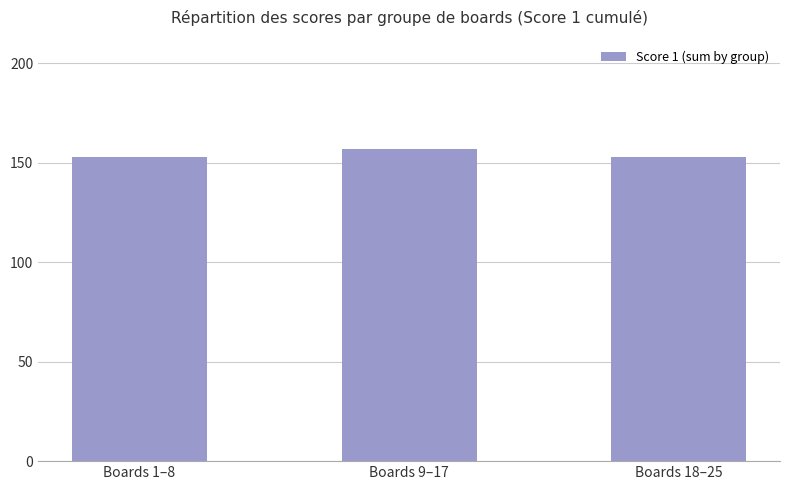

Reading left to right, extract all data points from this chart.

153	157	153